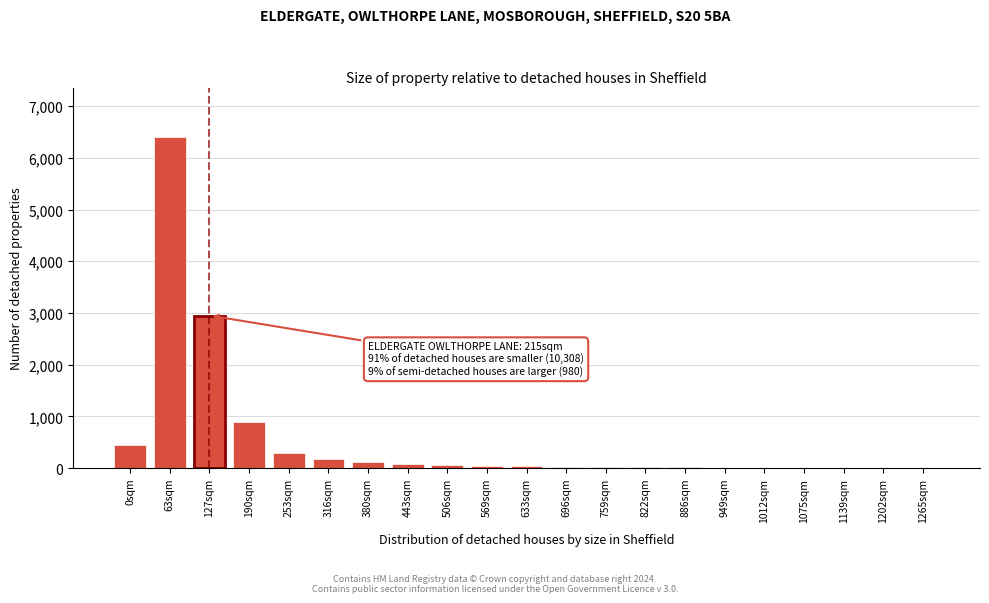

Which label corresponds to the largest value in the chart?

63sqm